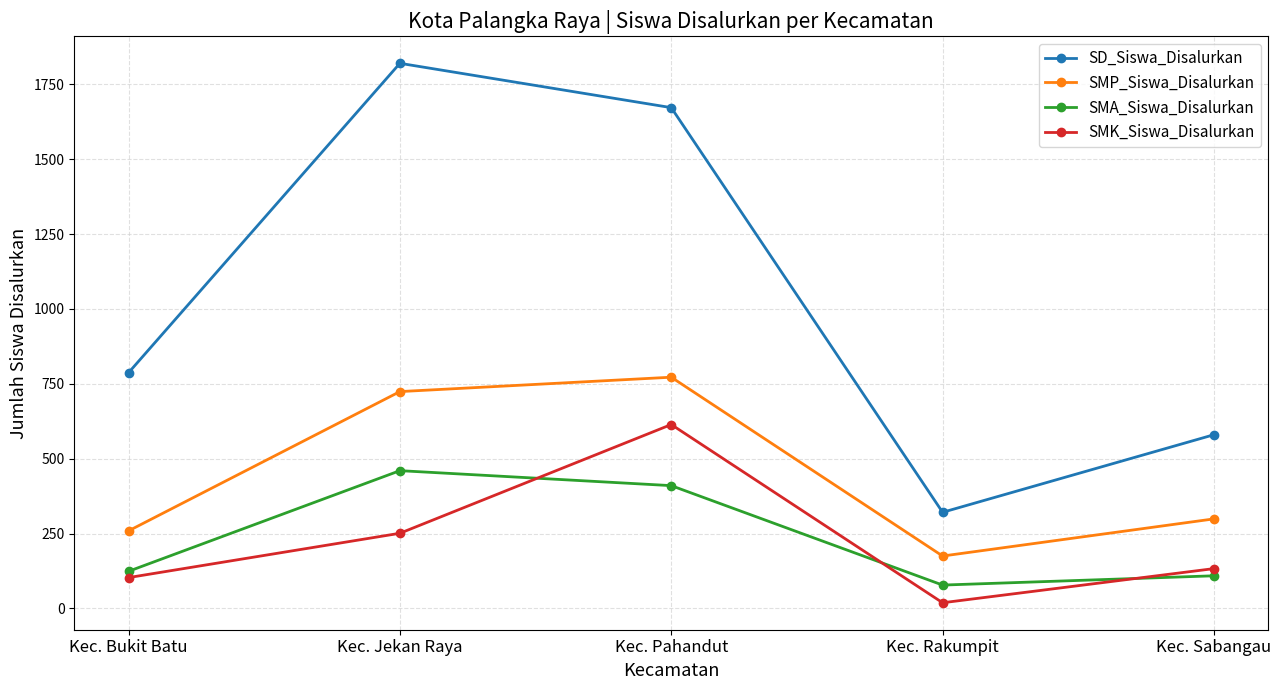

What is the label of the 1st point from the right?

Kec. Sabangau